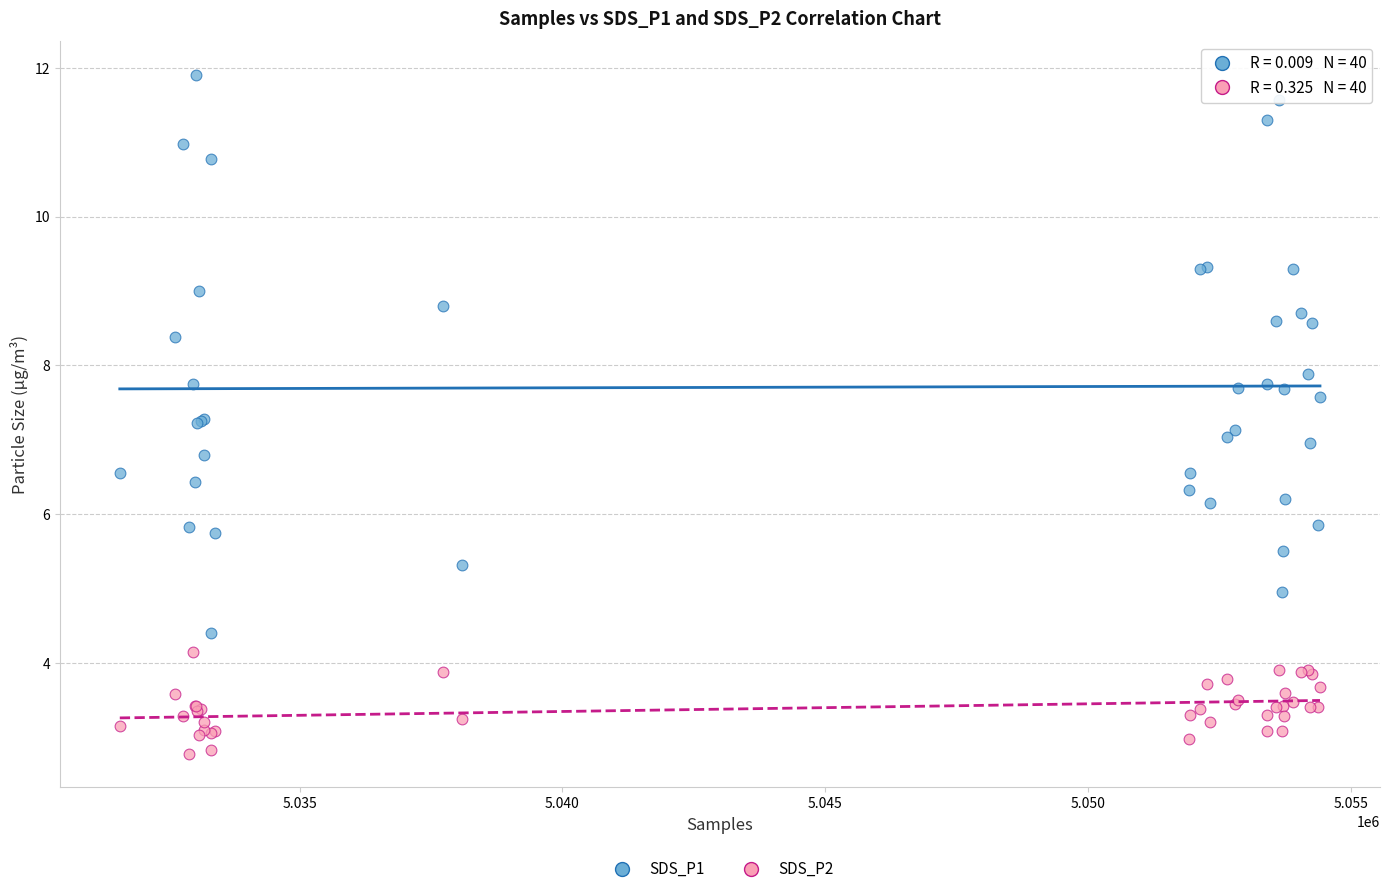

Which series contains the highest Y value?

SDS_P1